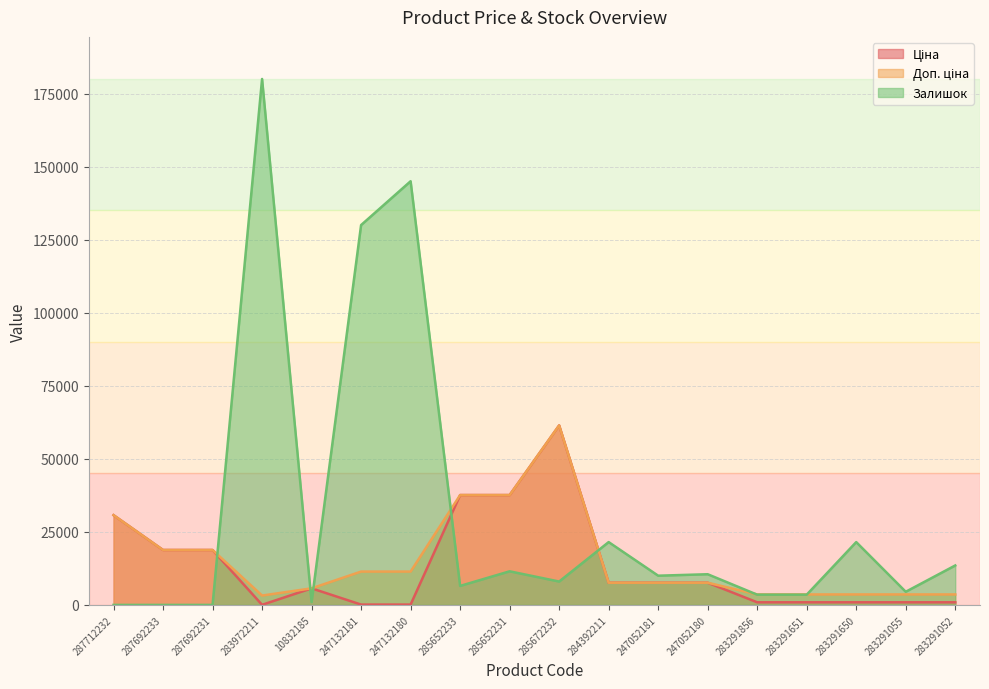

What is the average value of the Доп. ціна series?

15407.7